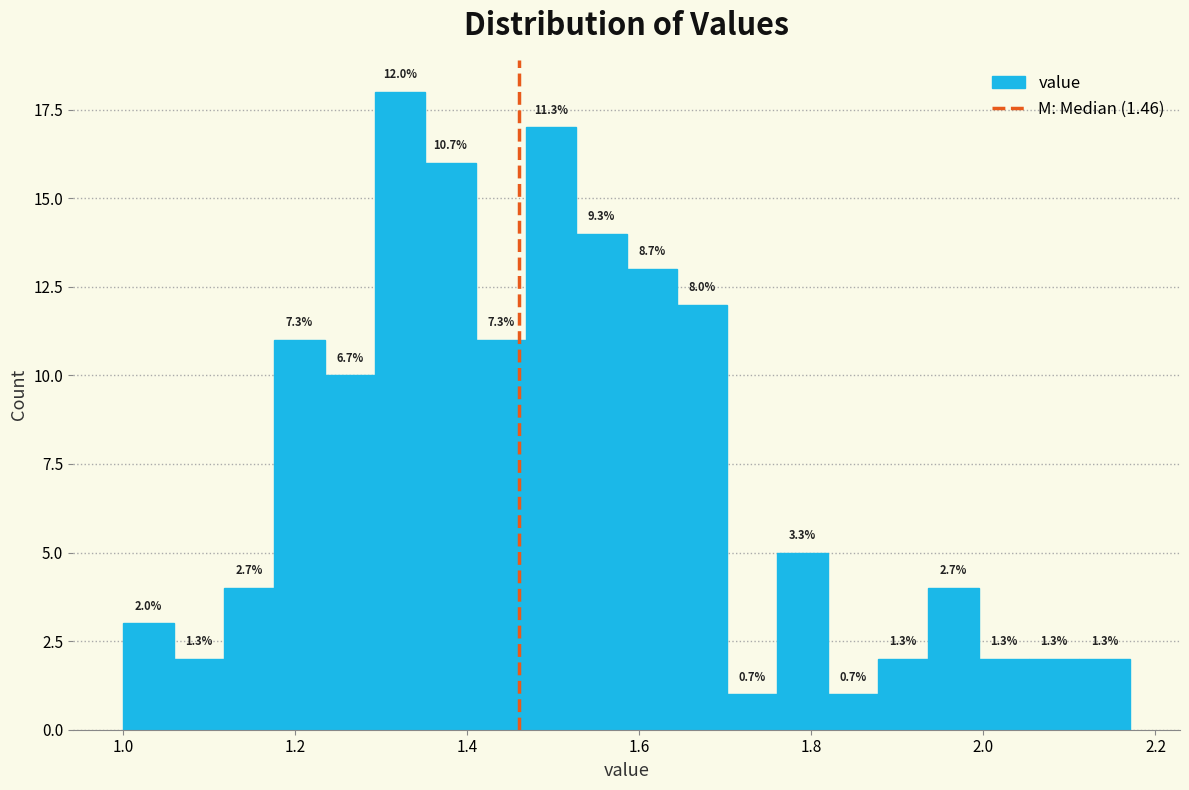

Read against the x-axis, roughly where is the centre of the tallest bar?

1.32